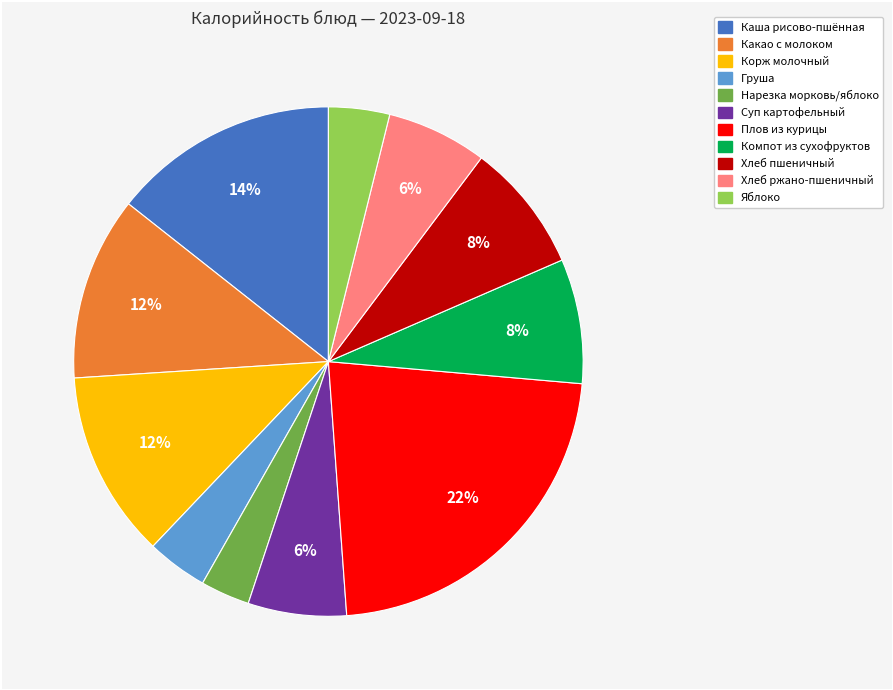

Is there a majority slice in this chart?

No